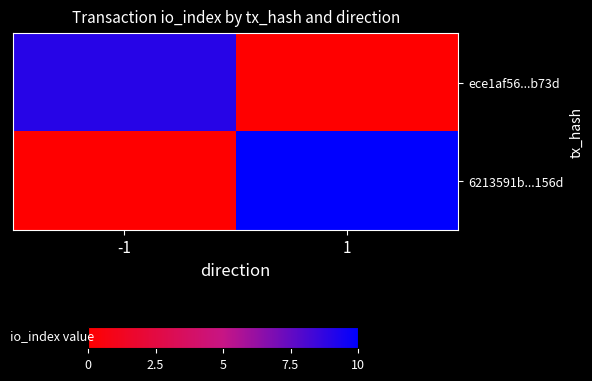

Reading left to right, list all the values displayed in this chart.

ece1af56...b73d: -1=9	1=0
6213591b...156d: -1=0	1=10